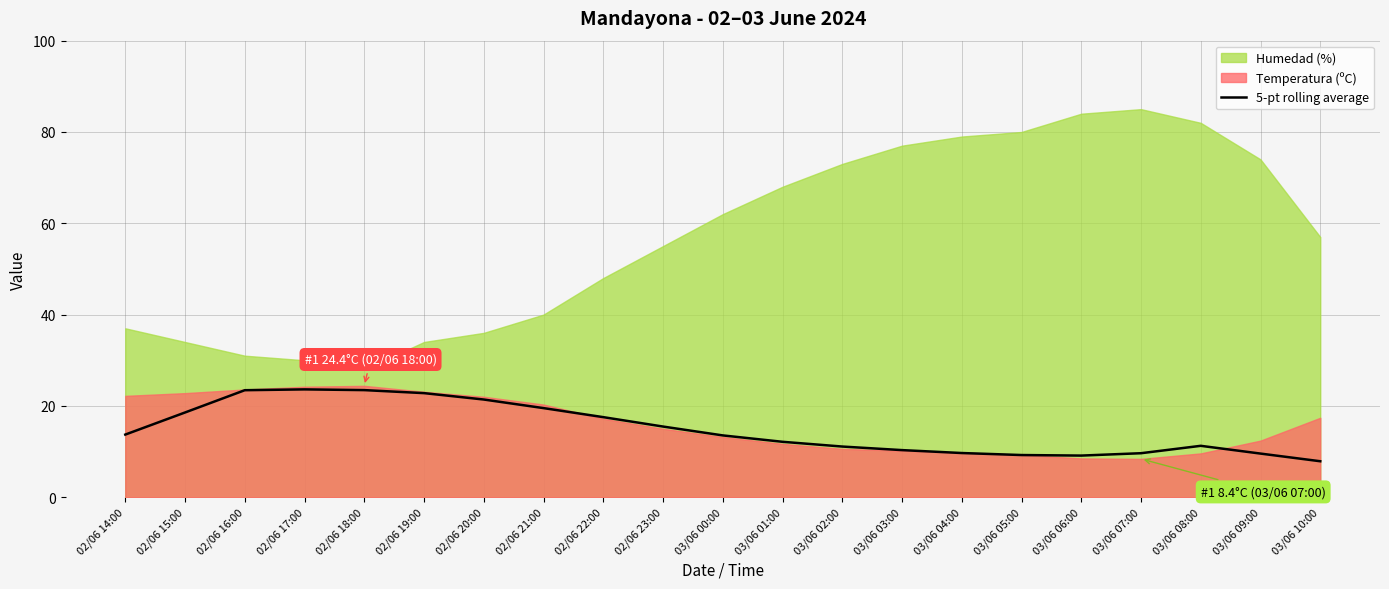

What is the difference between the maximum and minimum values?

15.7